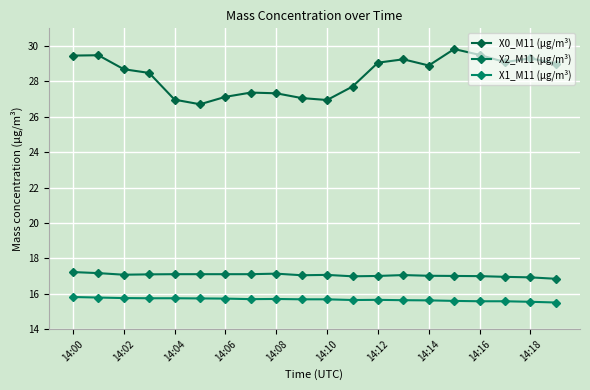

True or false: X0_M11 (μg/m³) and X2_M11 (μg/m³) cross at least once.

False